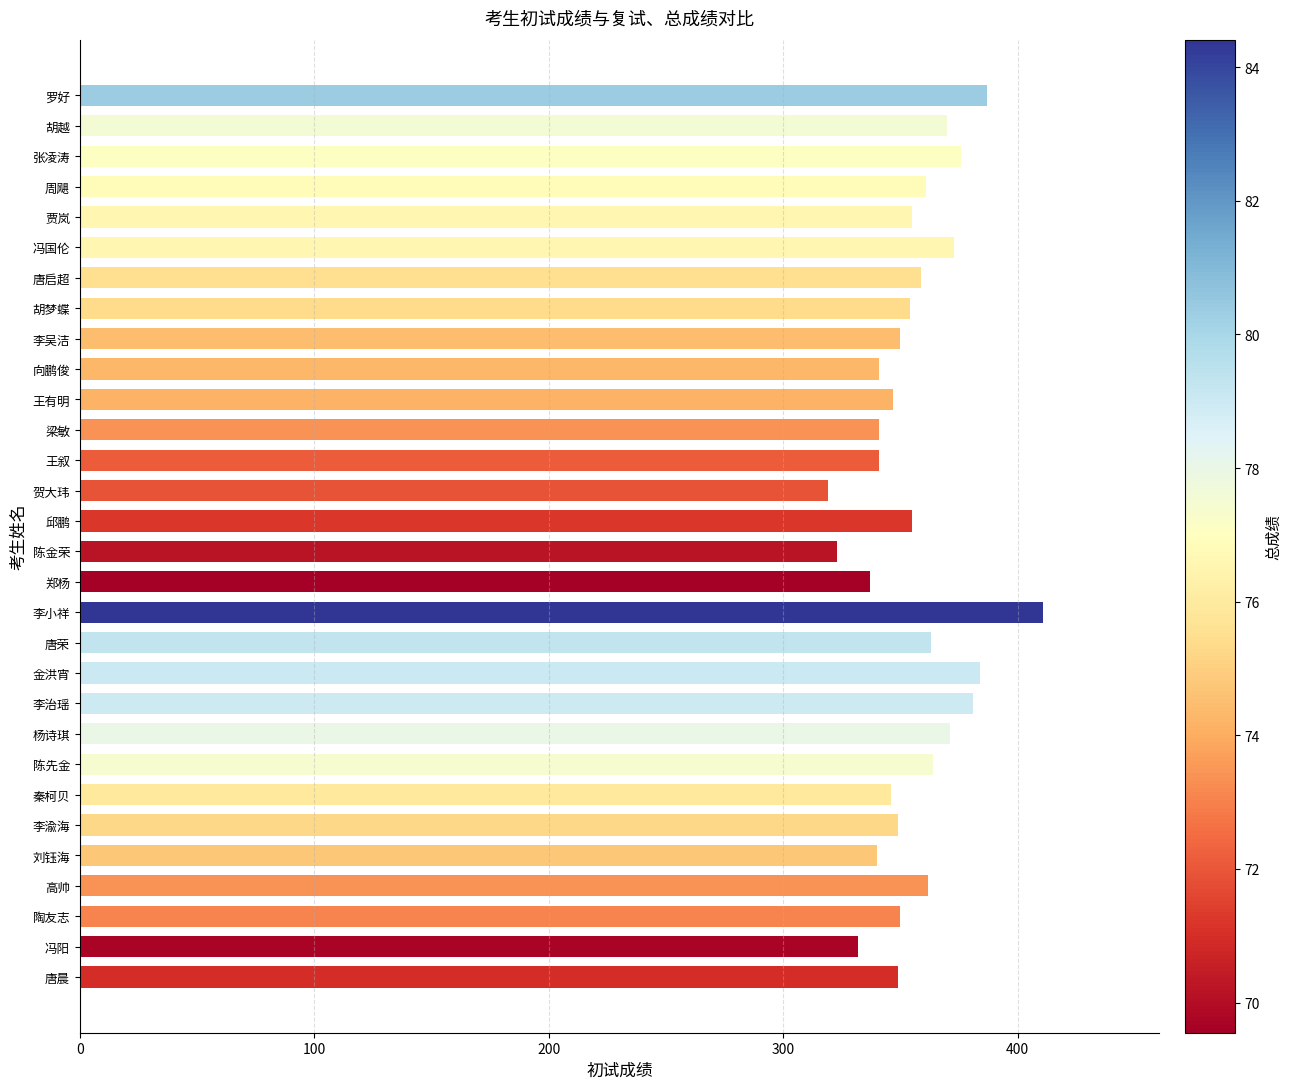

Between 陈金荣 and 李渝海, which is larger?

李渝海